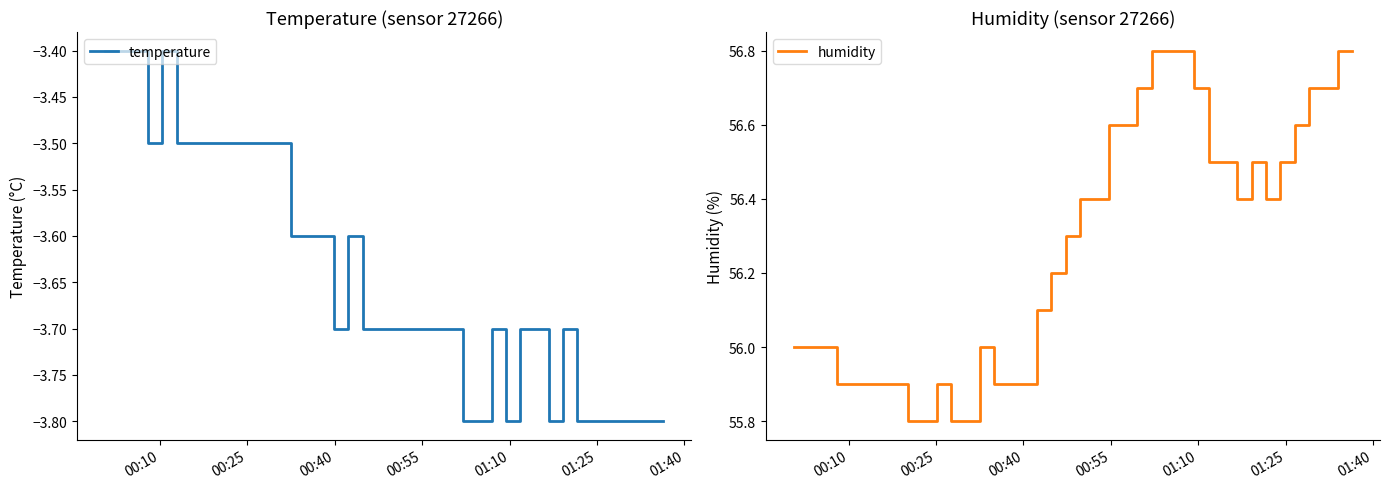

True or false: humidity and temperature intersect in this chart.

False